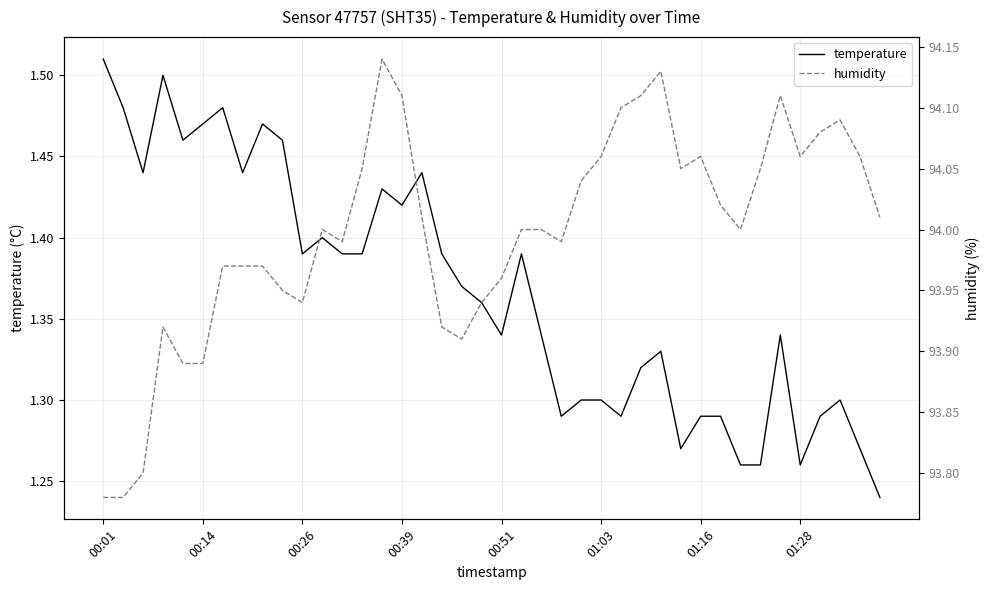

What is the difference between the highest and lowest values at 13?

92.7